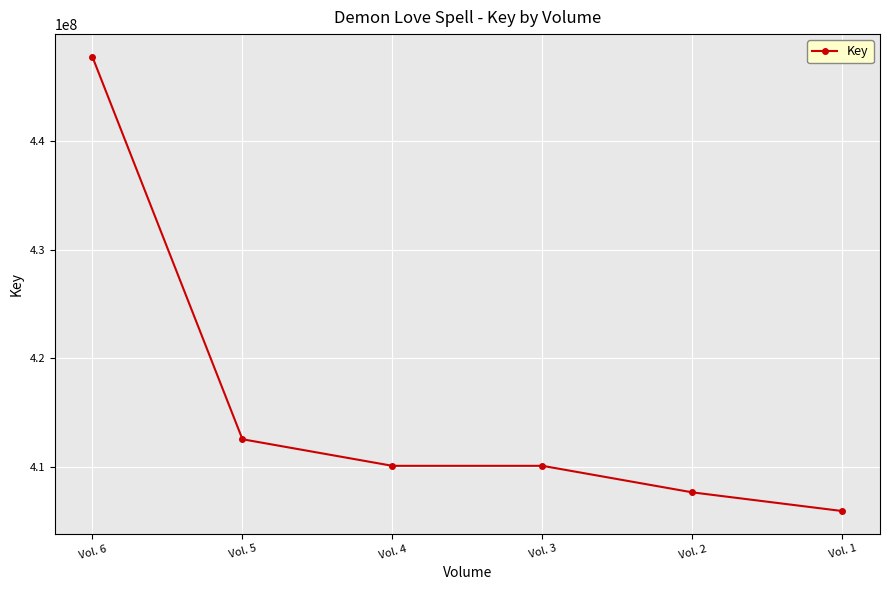

At which category does the data reach its first local peak?

Vol. 3